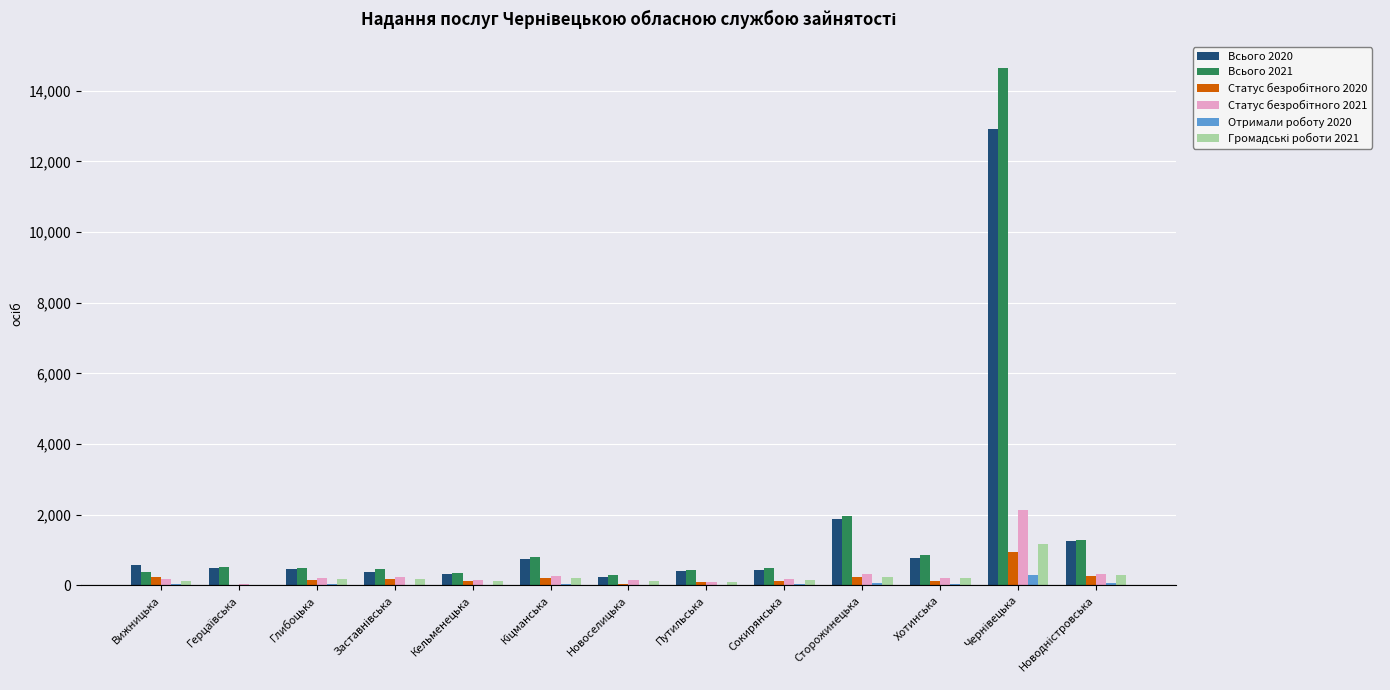

Which has a higher value, Глибоцька or Новоселицька?

Глибоцька